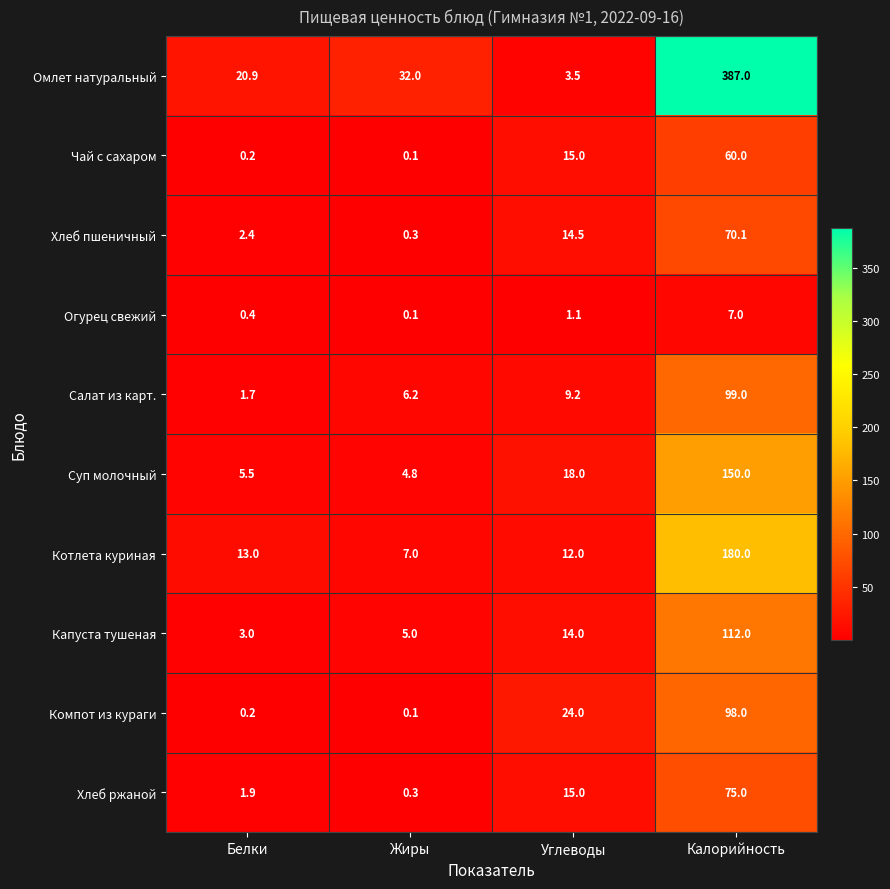

What is the greatest value displayed?

387.0